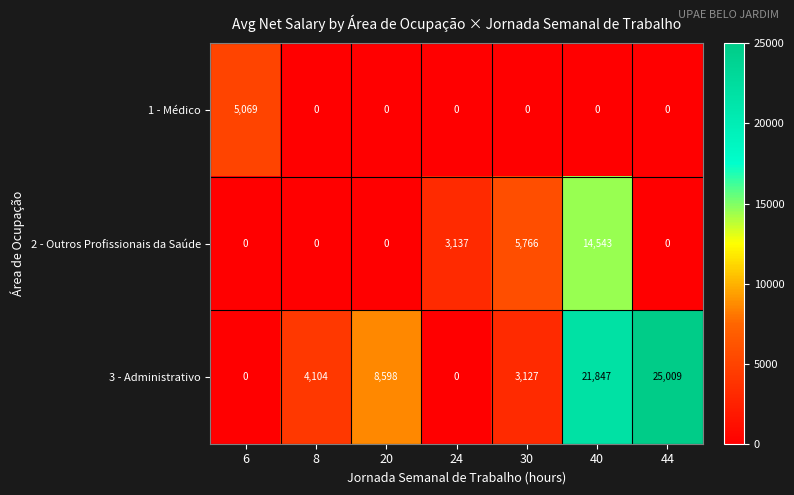

At which category is the sum across all series the highest?

40